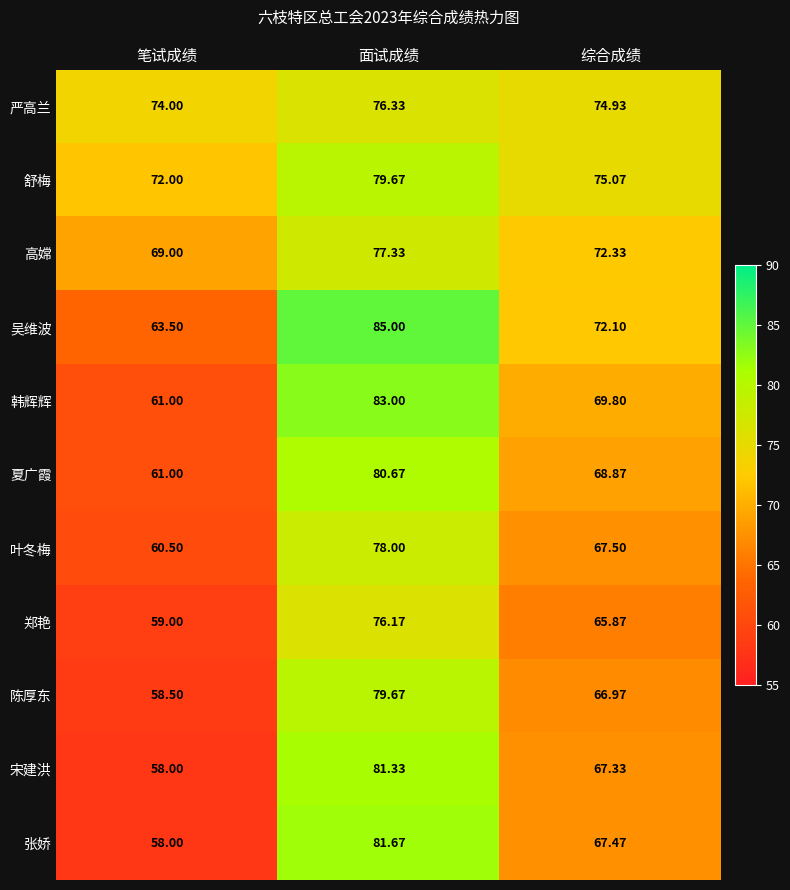

Between 笔试成绩 and 综合成绩, which series saw the biggest shift?

张娇